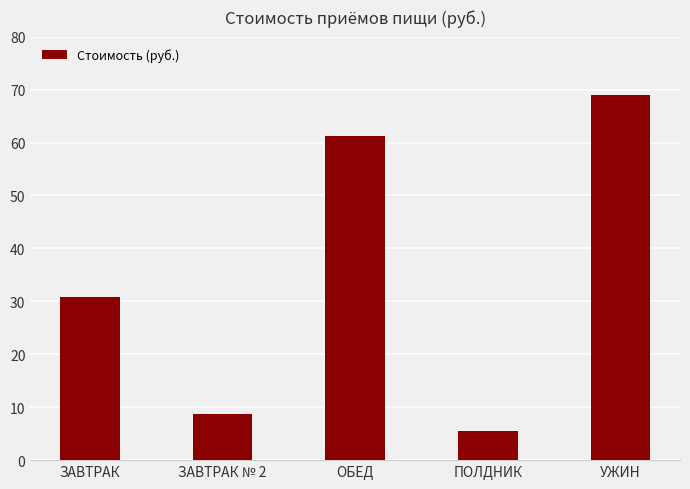

What is the greatest value displayed?

69.0